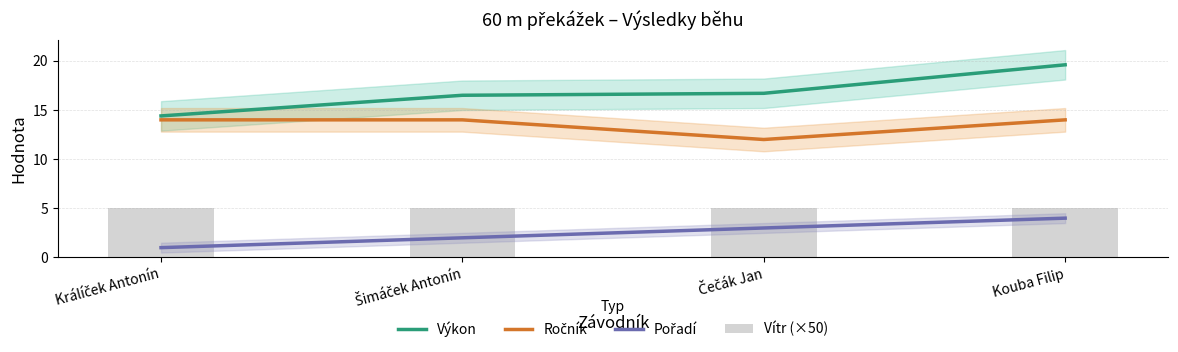

How many Ročník values are between 14 and 15?

3